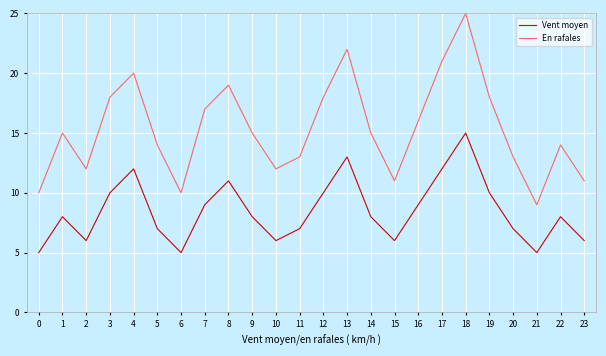

What are all the series names shown in the legend?

Vent moyen, En rafales